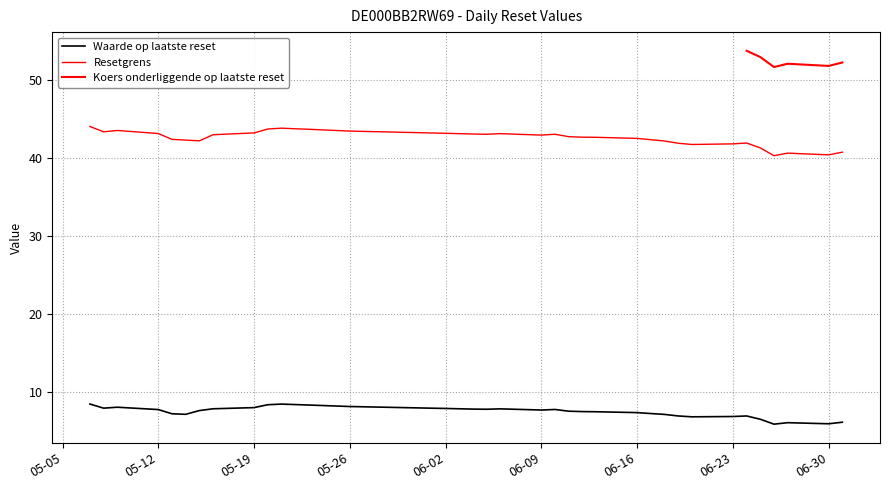

At which label does Koers onderliggende op laatste reset reach its minimum?

2025-06-26